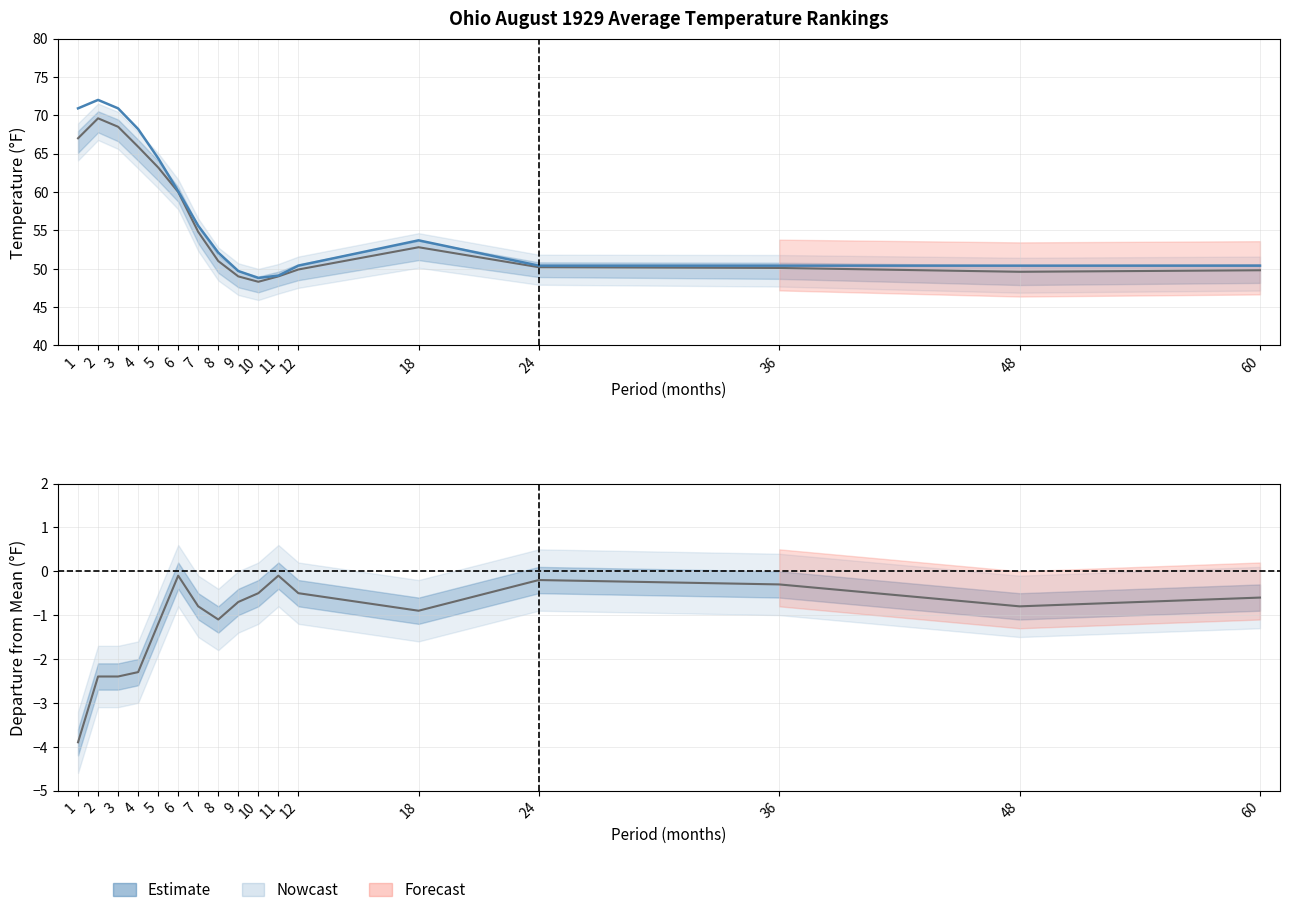

Reading left to right, what are all the values shown in this chart?

Value: 1=67.0	2=69.6	3=68.5	4=65.9	5=63.2	6=60.0	7=54.8	8=51.0	9=49.0	10=48.3	11=49.0	12=49.9	18=52.8	24=50.2	36=50.1	48=49.6	60=49.8
1901-2000 Mean: 1=70.9	2=72.0	3=70.9	4=68.2	5=64.4	6=60.1	7=55.6	8=52.1	9=49.7	10=48.8	11=49.1	12=50.4	18=53.7	24=50.4	36=50.4	48=50.4	60=50.4
Departure: 1=-3.9	2=-2.4	3=-2.4	4=-2.3	5=-1.2	6=-0.1	7=-0.8	8=-1.1	9=-0.7	10=-0.5	11=-0.1	12=-0.5	18=-0.9	24=-0.2	36=-0.3	48=-0.8	60=-0.6